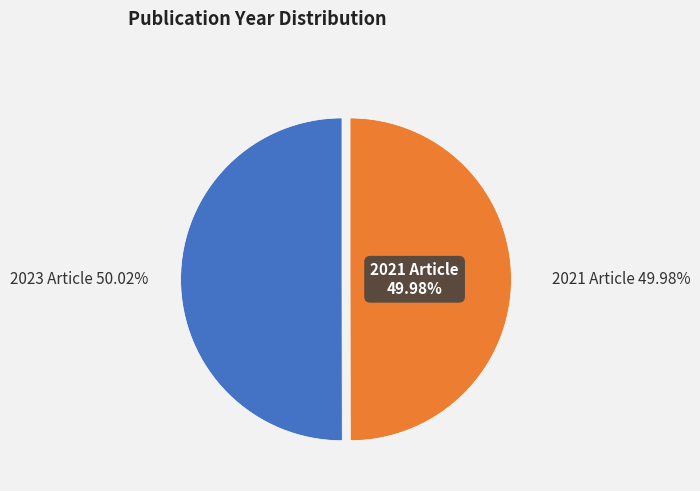

What is the ratio of the value at 2021 Article to the value at 2023 Article?

1.0